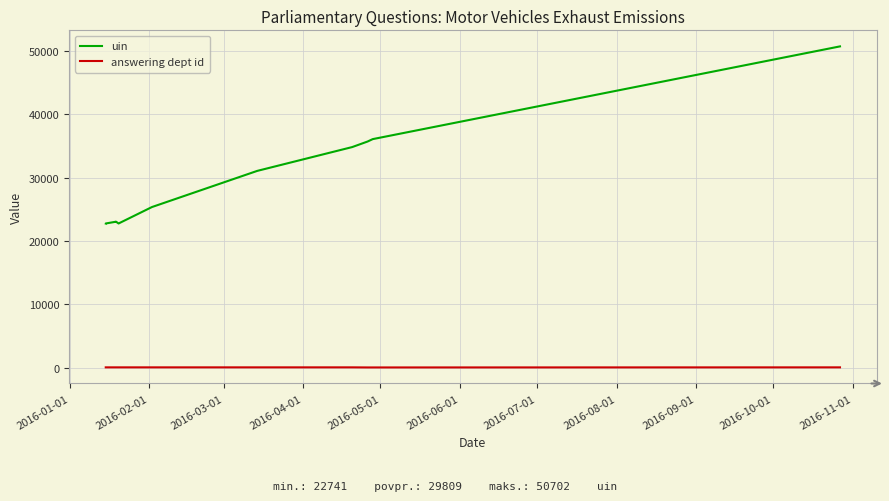

What is the lowest value of the uin series?

22741